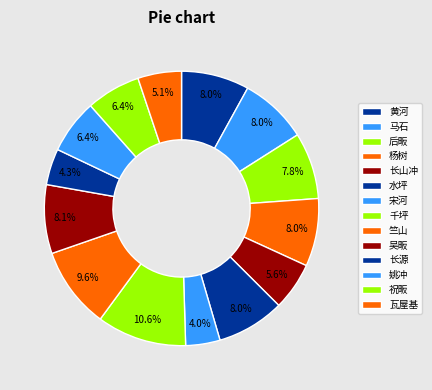

To the nearest percent, what percentage of the pie is 吴畈?

8%